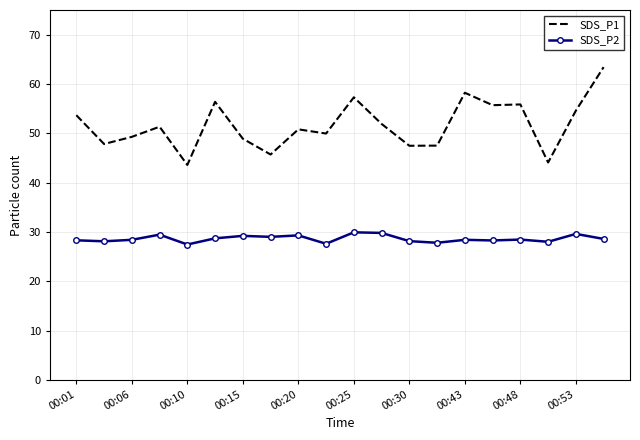

What is the maximum value shown in the chart?

63.4